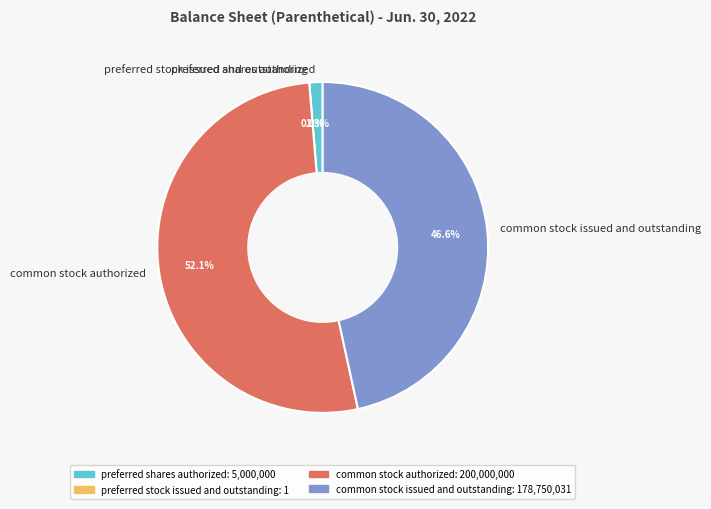

What is the majority slice?

common stock authorized